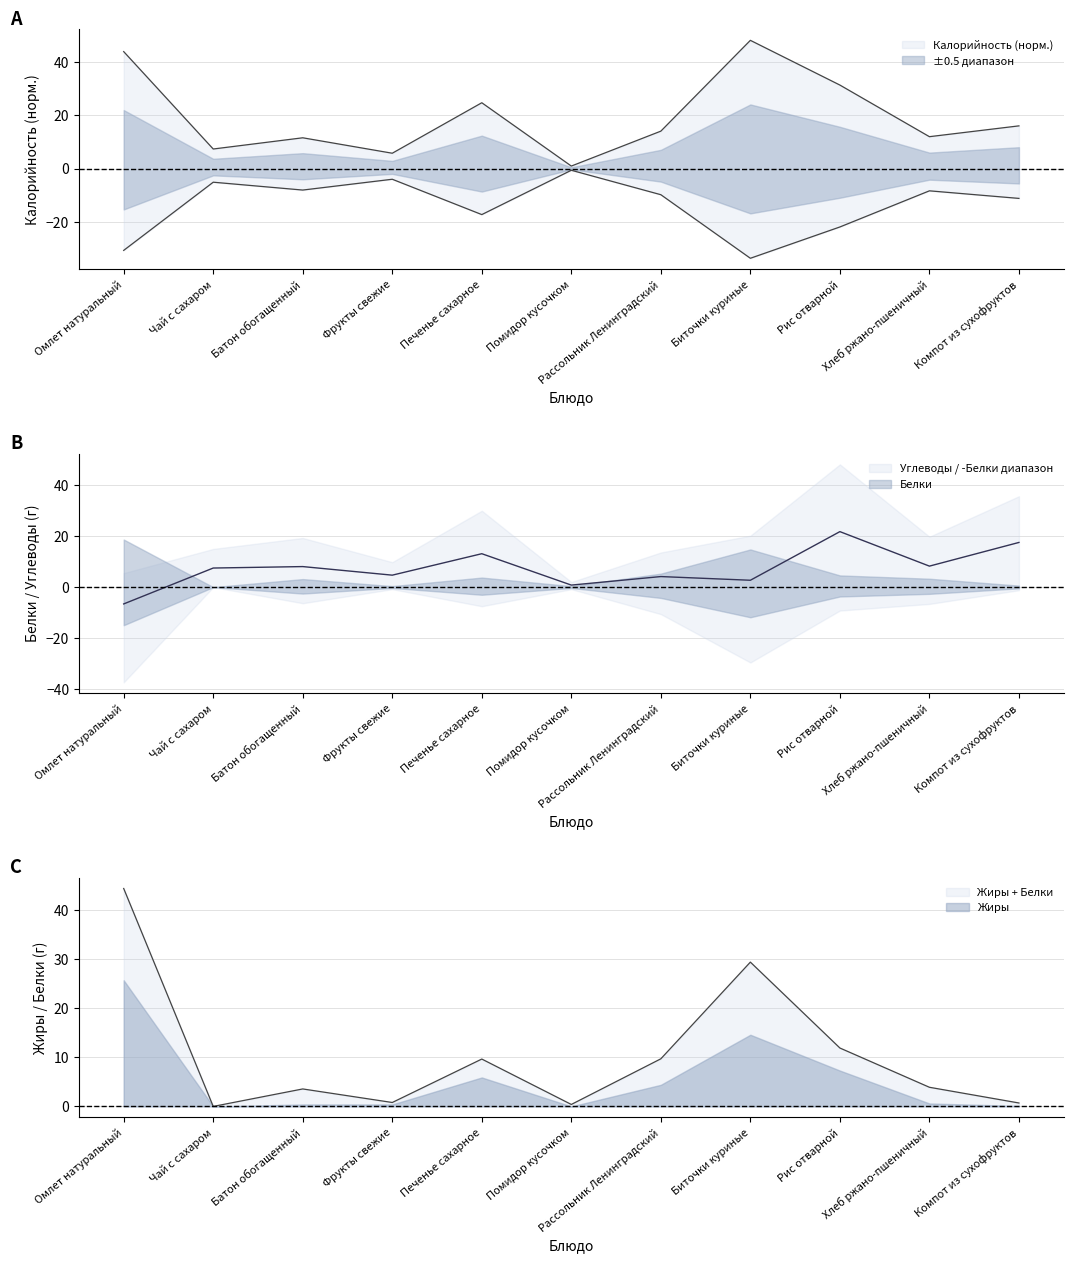

What is the maximum value for Калорийность?

48.2